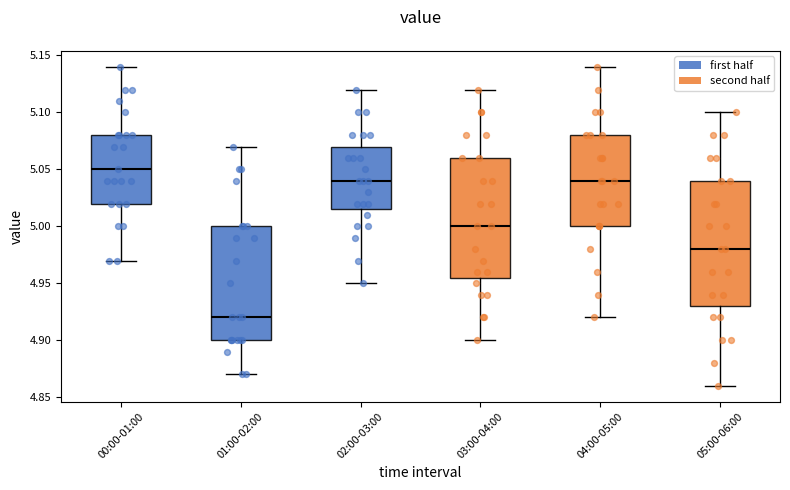

Where does the lower whisker of the box for 04:00-05:00 end on the y-axis? The values are not printed on the chart, so give them approximately, as read against the axis.

4.920